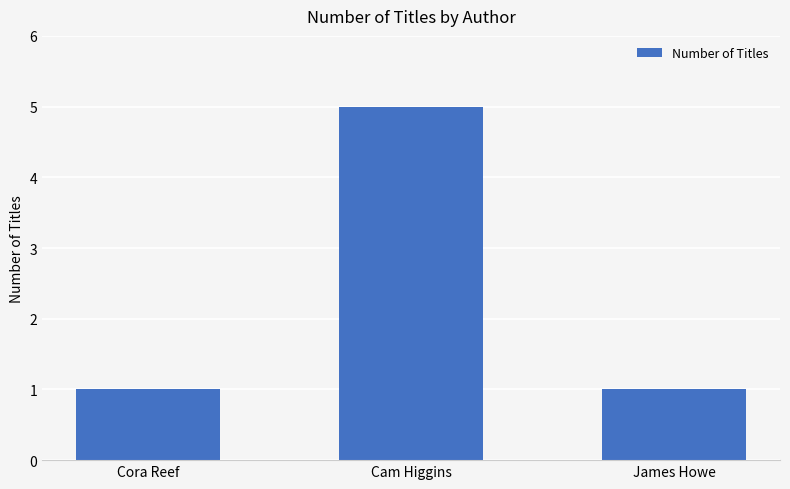

What is the change in value from Cora Reef to Cam Higgins?

+4